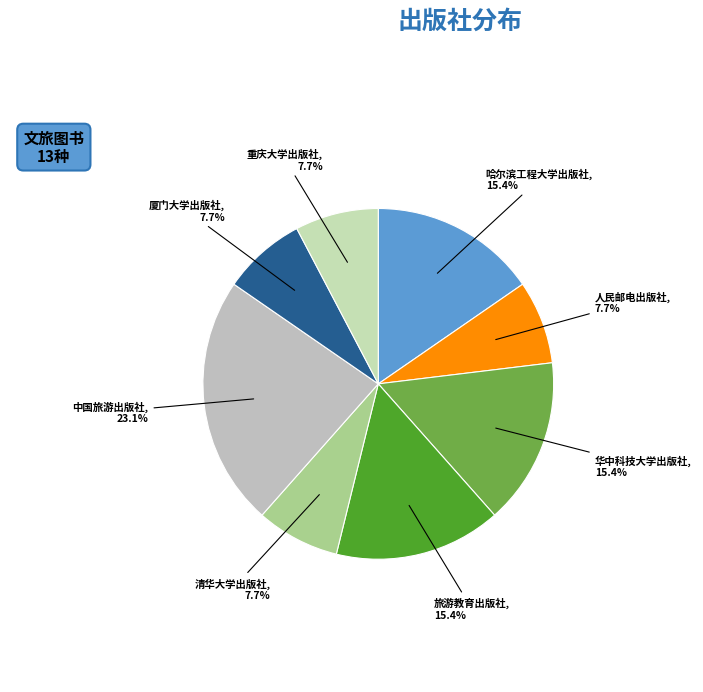

How many slices are in this pie chart?

8